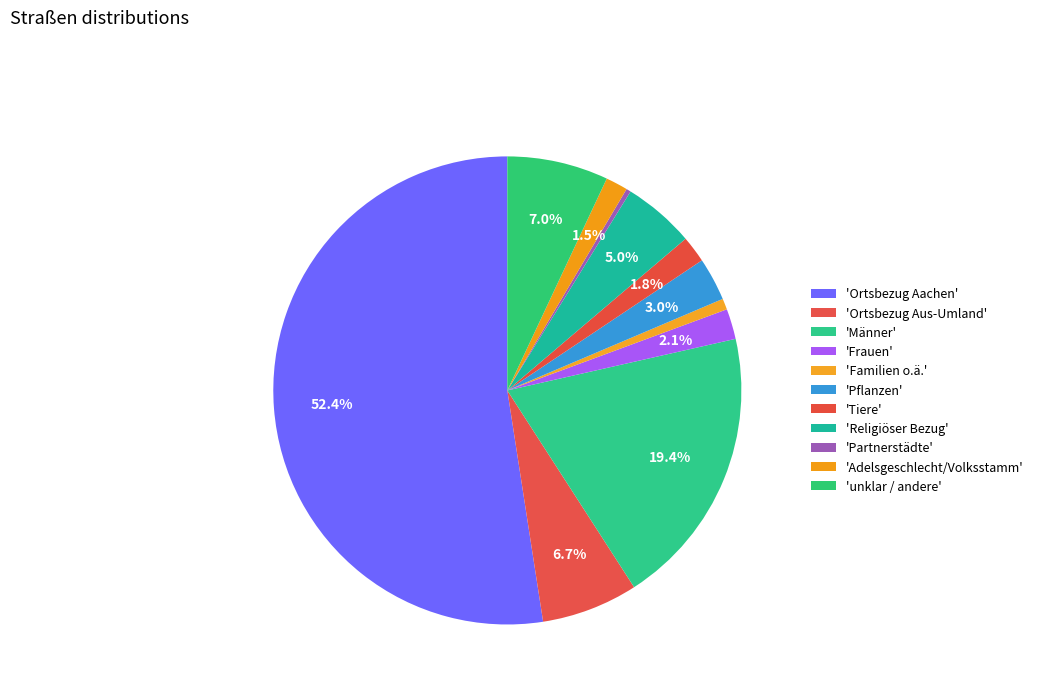

How many segments does this pie chart have?

11